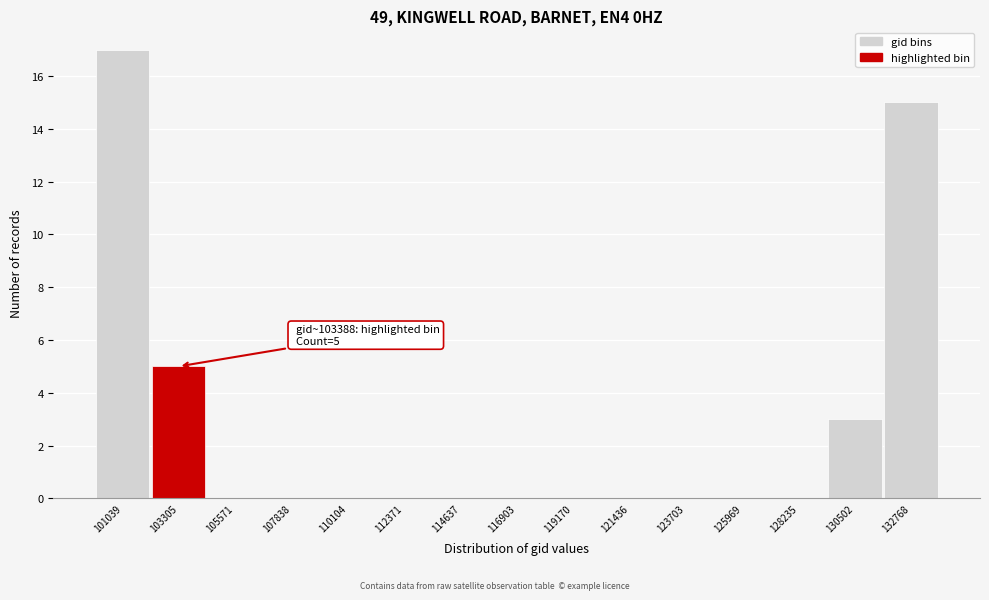

Reading left to right, what are all the values shown in this chart?

101039=17	103305=5	105571=0	107838=0	110104=0	112371=0	114637=0	116903=0	119170=0	121436=0	123703=0	125969=0	128235=0	130502=3	132768=15